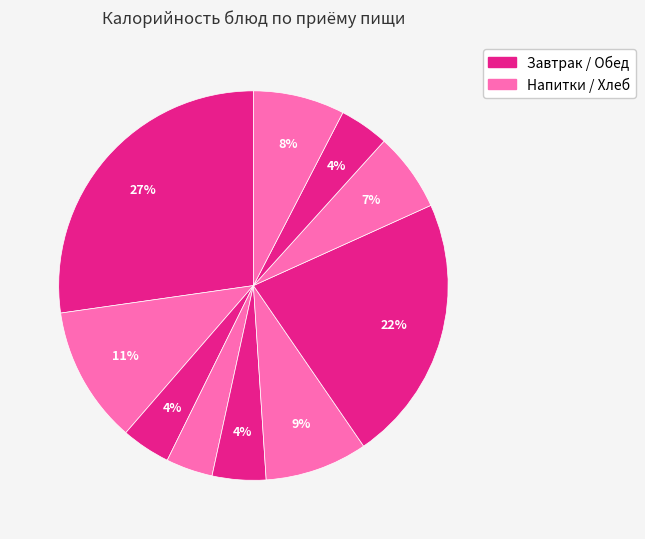

Count the number of slices in the pie.

10